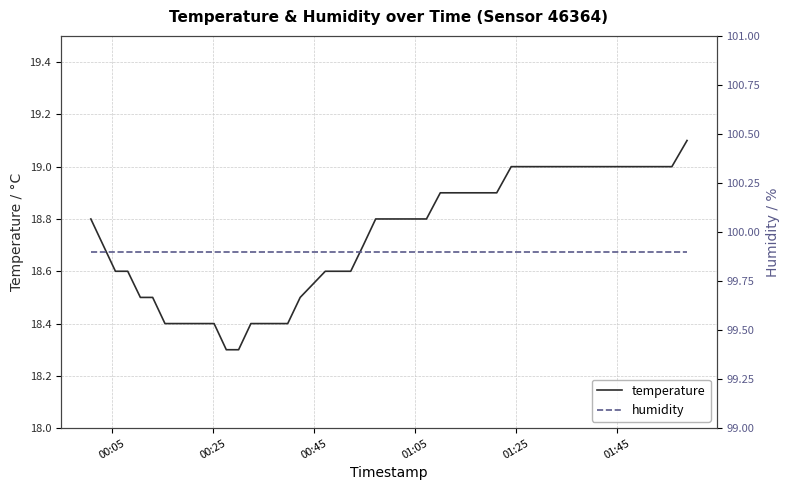

How many series are shown in this chart?

2